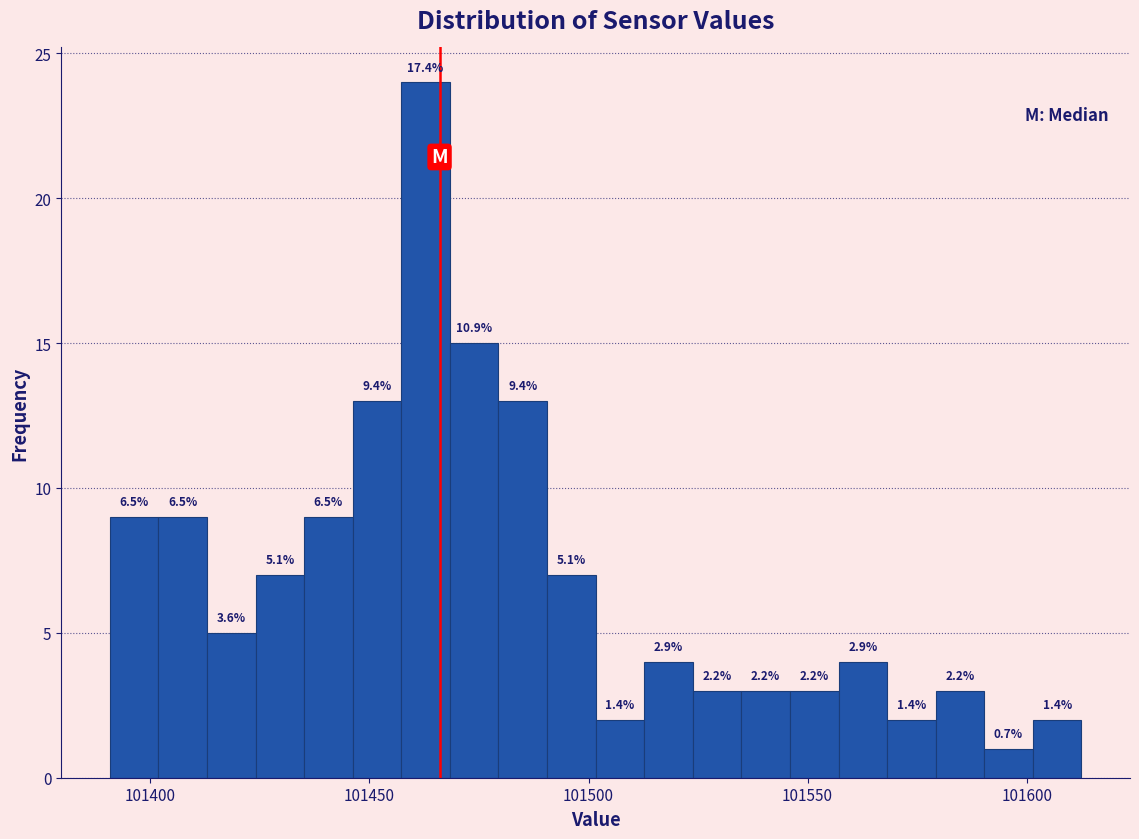

Read against the x-axis, roughly where is the centre of the tallest bar?

101465